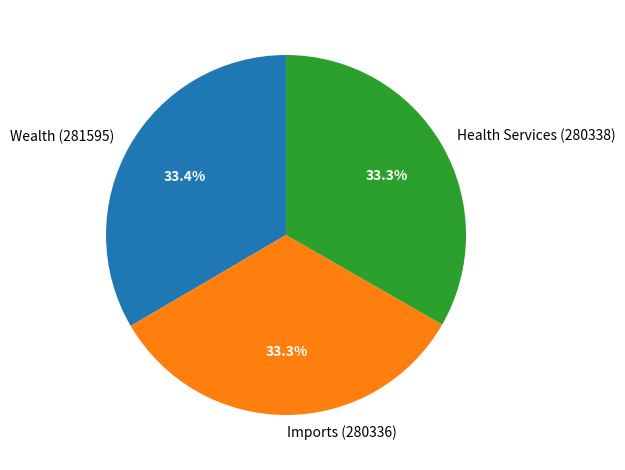

Is it true that Health Services (280338) is 33% of the pie?

True